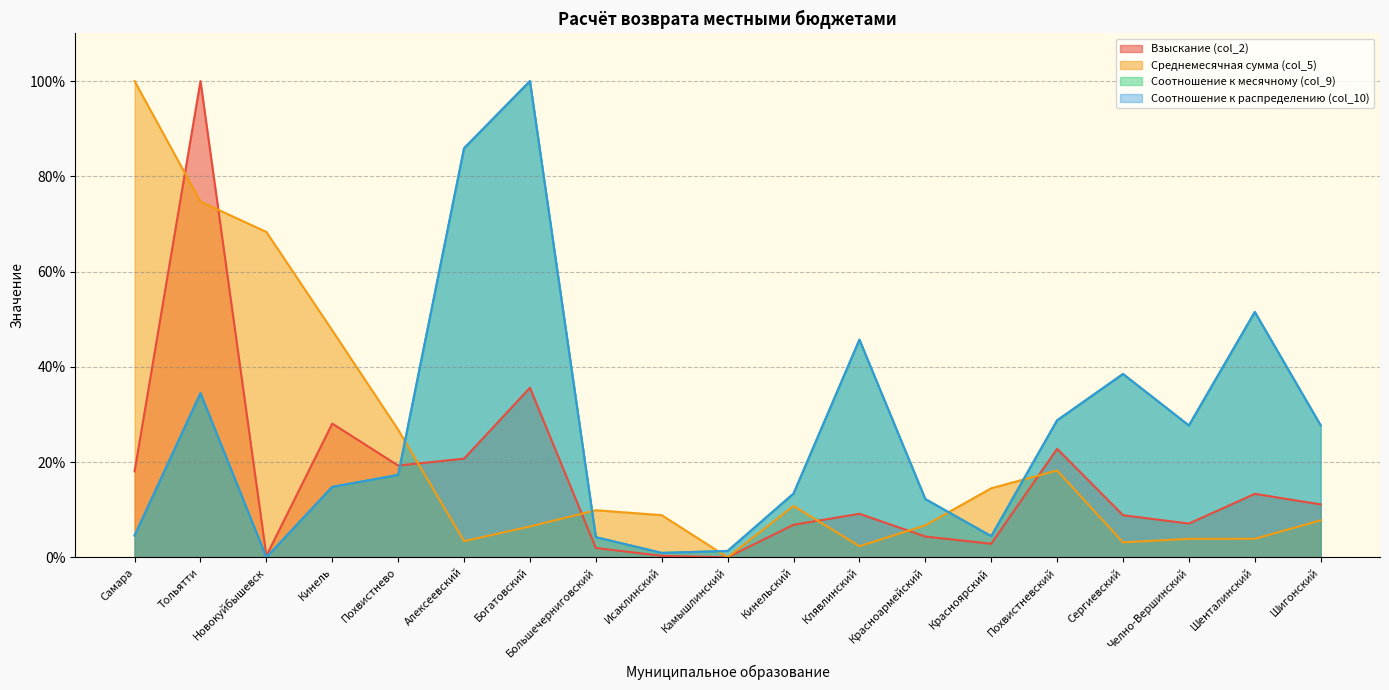

How many distinct data groups are displayed?

4